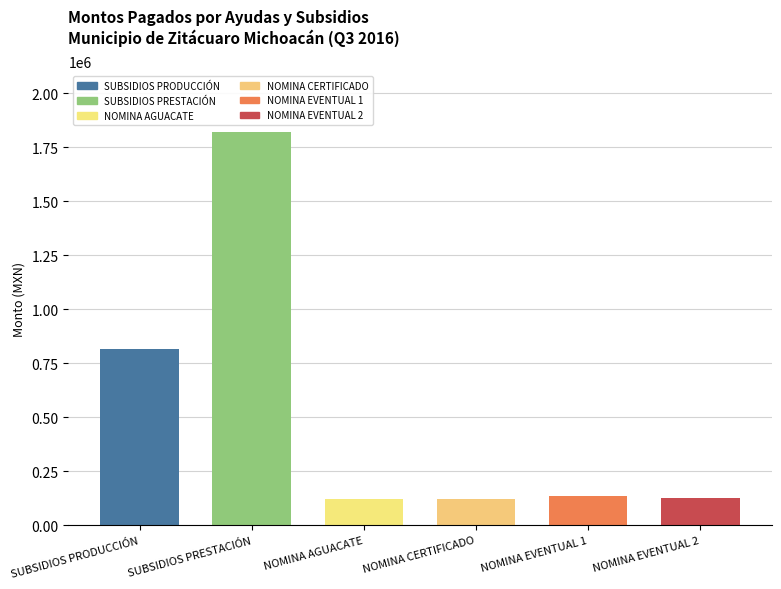

What is the change in value from AYUDA PARA EL PAGO DE NOMINA AGUACATE 1 to NOMINA EVENTUAL CONVENIO JUNTA 1?

+10477.7